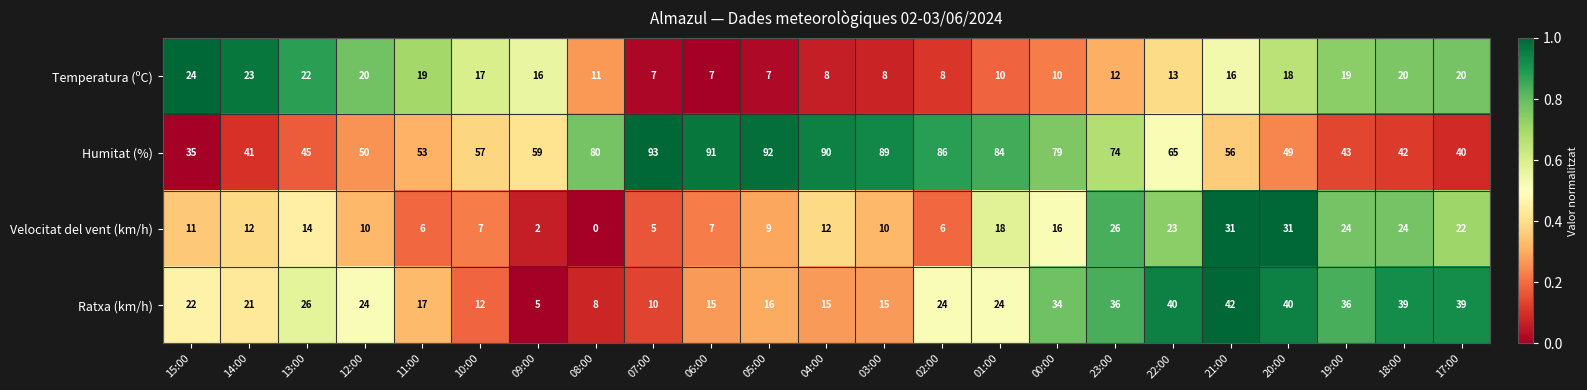

What is the sum of the Temperatura (ºC) values at 11:00 and 08:00?

30